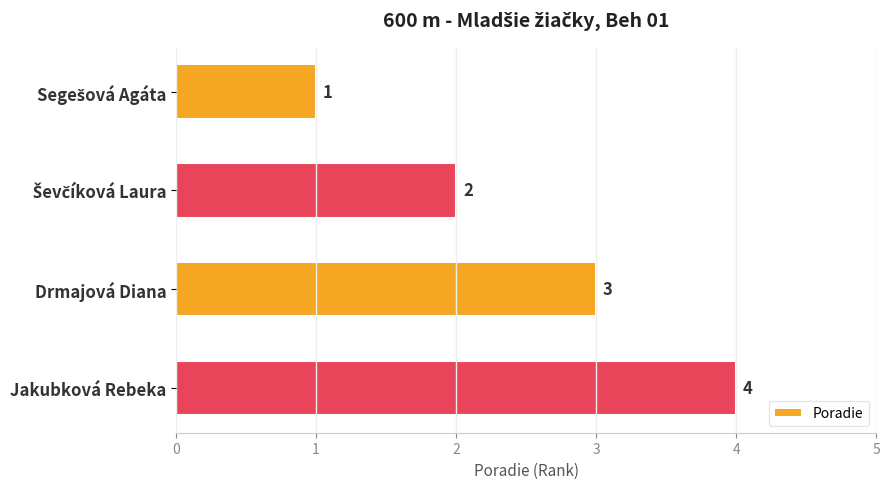

What is the difference between the maximum and second lowest values?

2